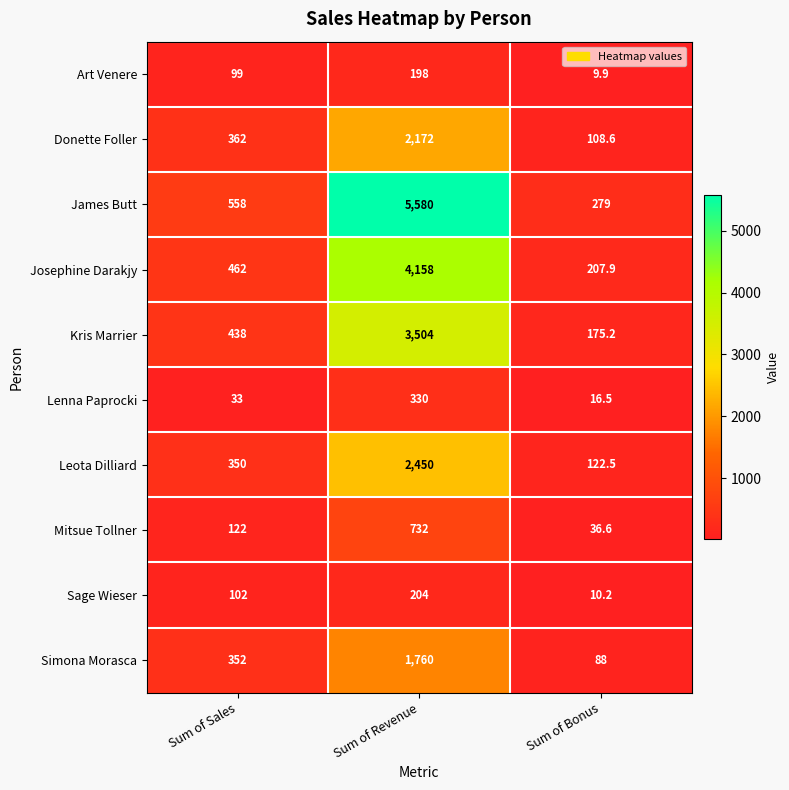

Where is James Butt nearest to the value 2929?

Sum of Sales